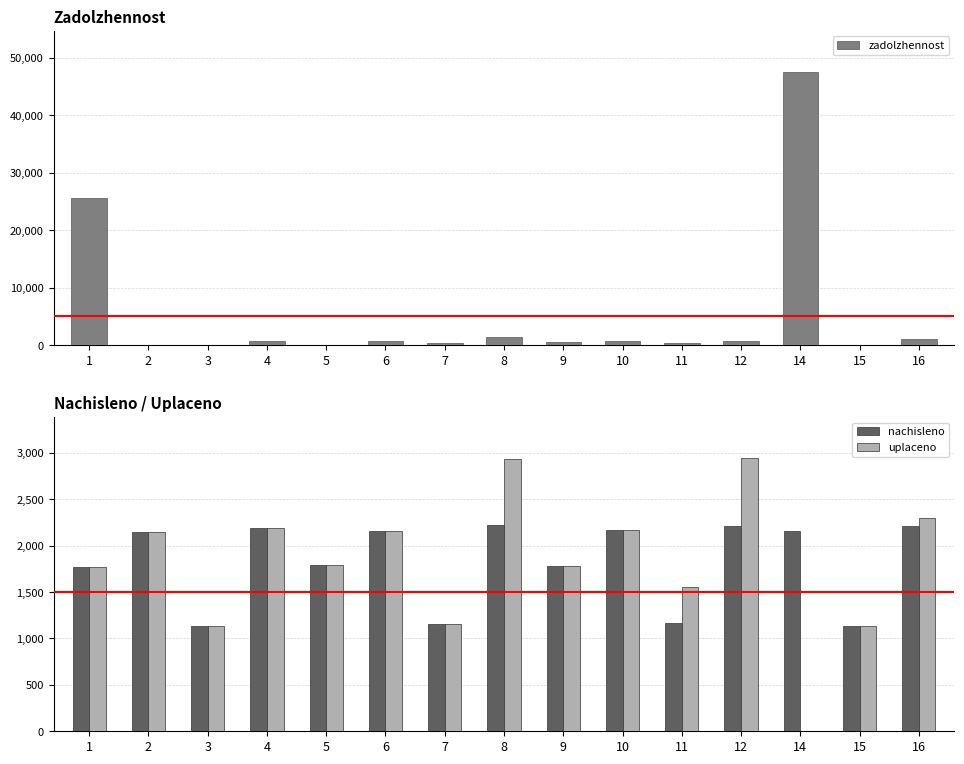

What is the value of the nachisleno bar at the 5th from the left?

1795.6